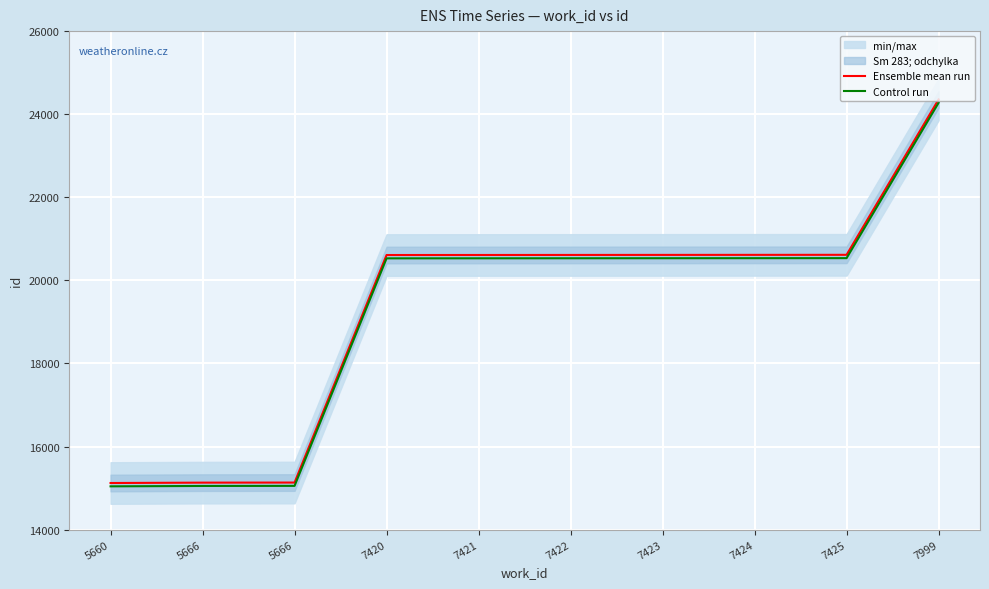

How many values in the Control run series are below 20532?

5